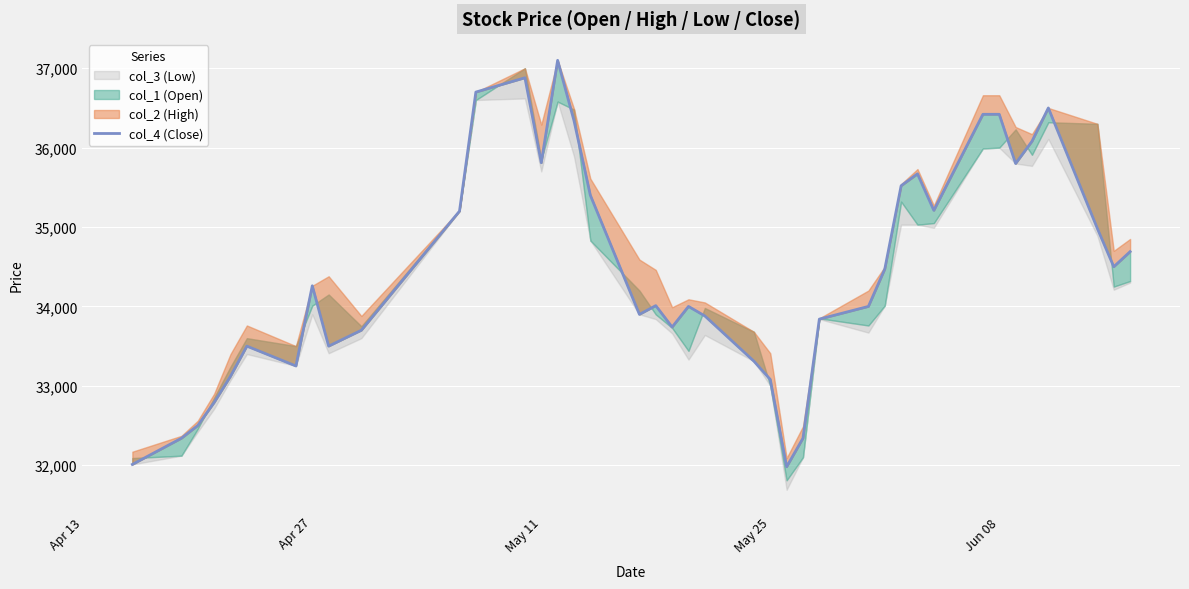

Reading right to left, list all the values displayed in this chart.

34690	34500	34980	36500	36080	35800	36420	36420	35210	35670	35520	34470	34000	33840	32340	31980	33080	33310	33880	34000	33740	34010	33900	35400	36340	37100	35810	36880	36700	35200	33700	33500	34260	33250	33500	33120	32790	32500	32340	32010